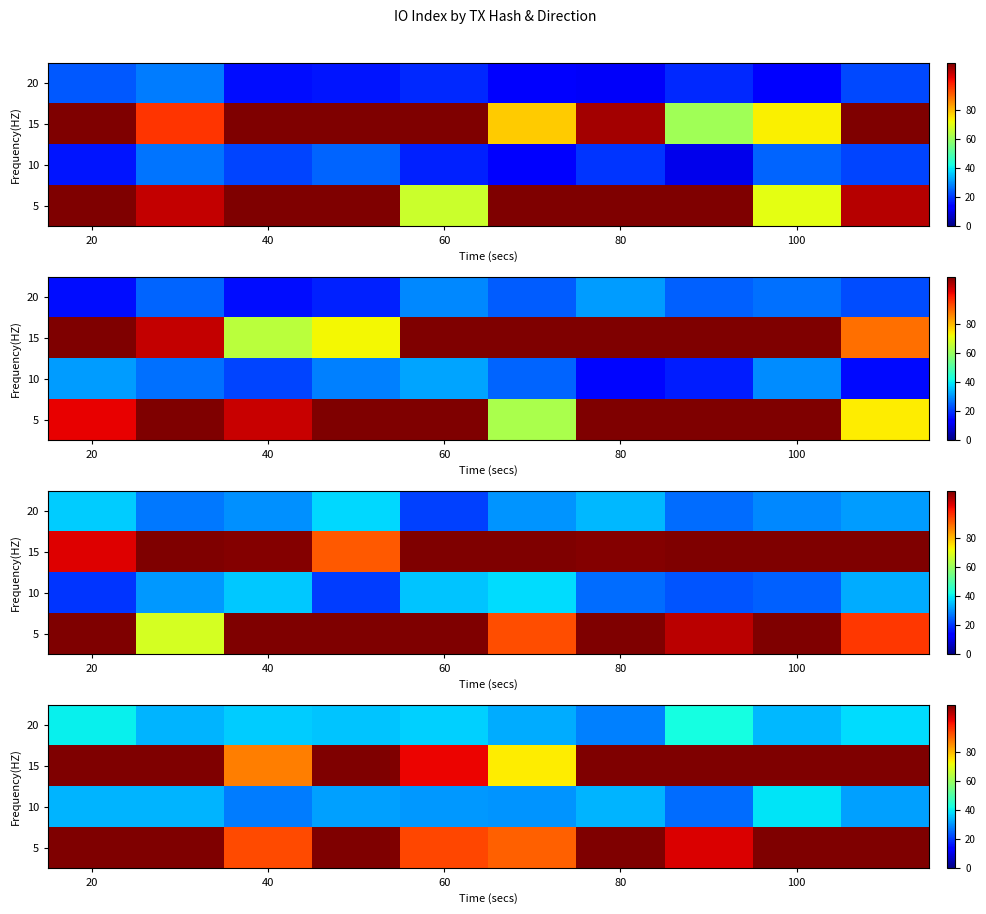

What is the total value across all series at 5?

227.7